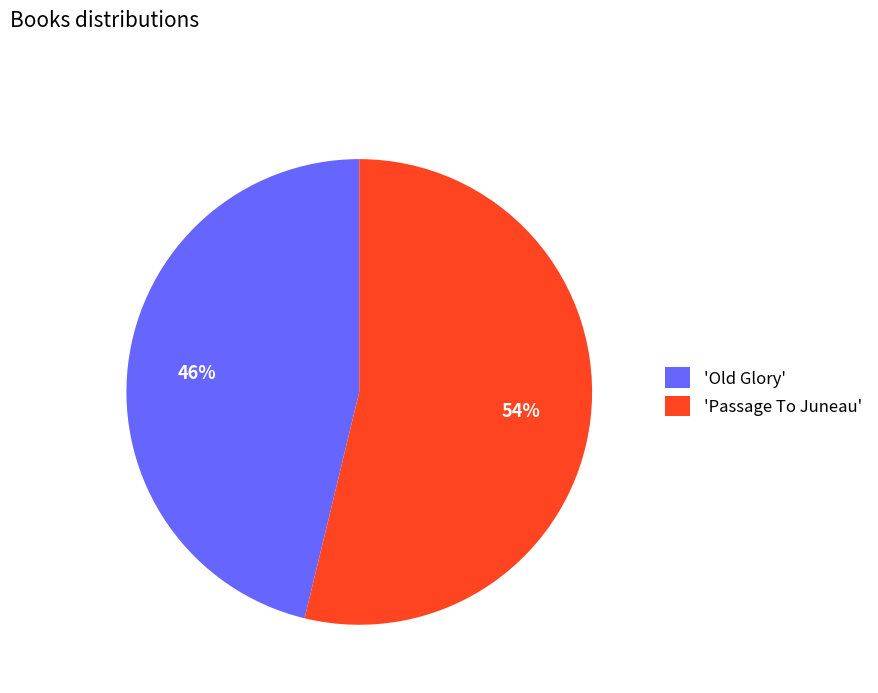

Approximately how many times larger is the value at 'Passage To Juneau' compared to 'Old Glory'?

1.2